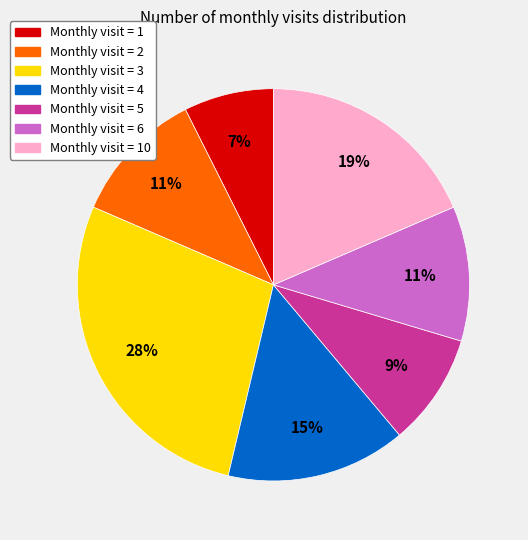

Is there any slice that represents more than half of the pie?

No